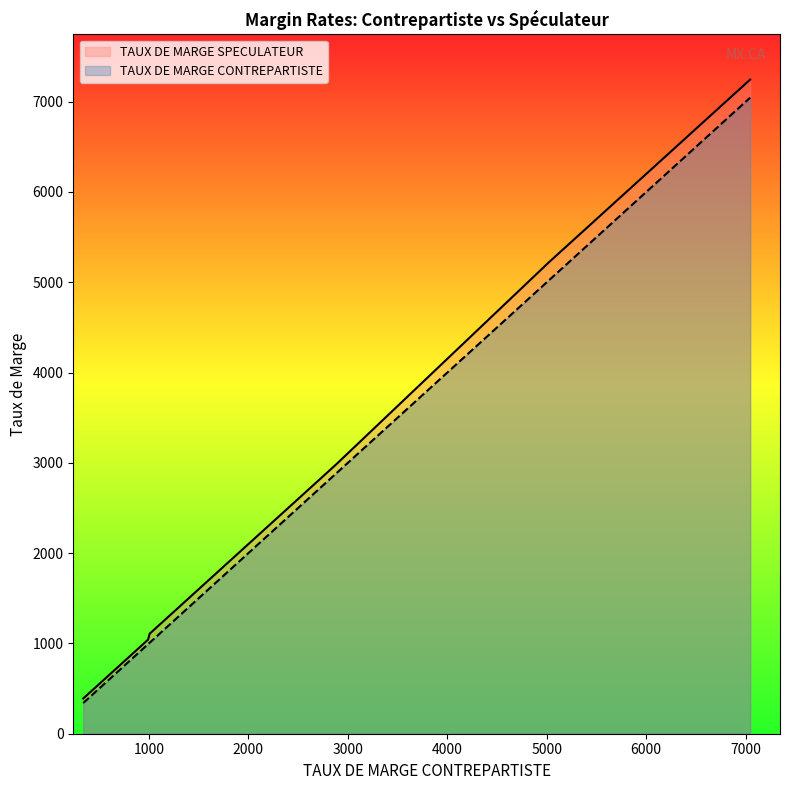

What is the label of the 7th point from the left?

617